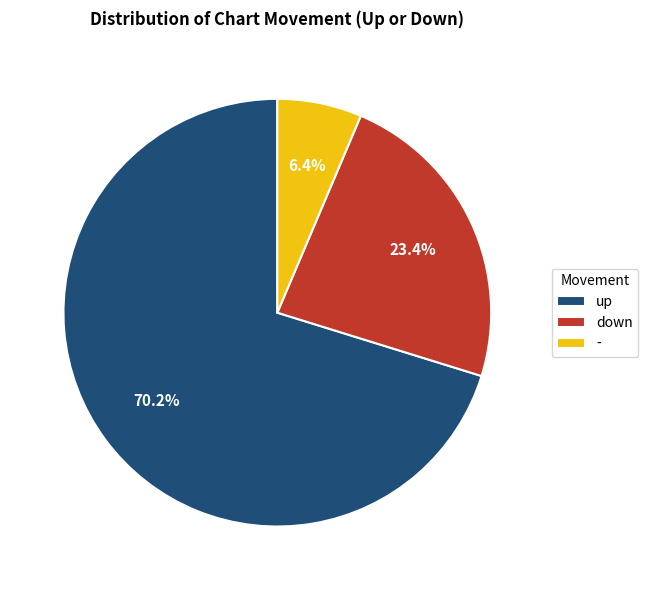

Which category accounts for the majority?

up